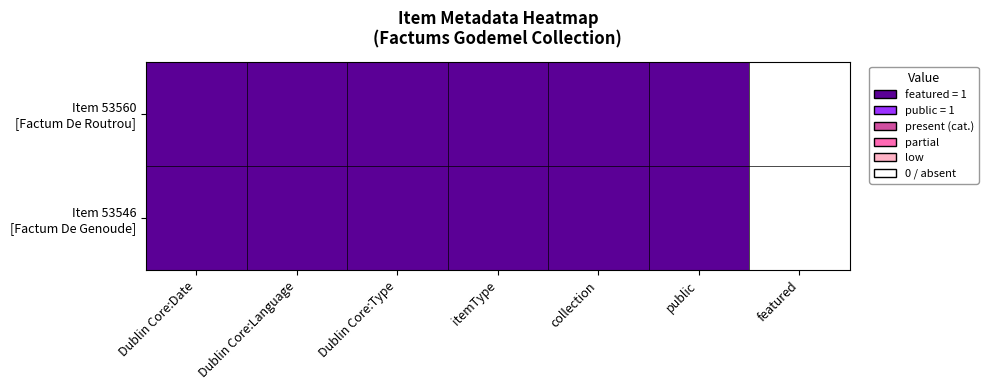

Rank the series by their maximum value, from highest to lowest.

Item 53560 [Factum De Routrou], Item 53546 [Factum De Genoude]